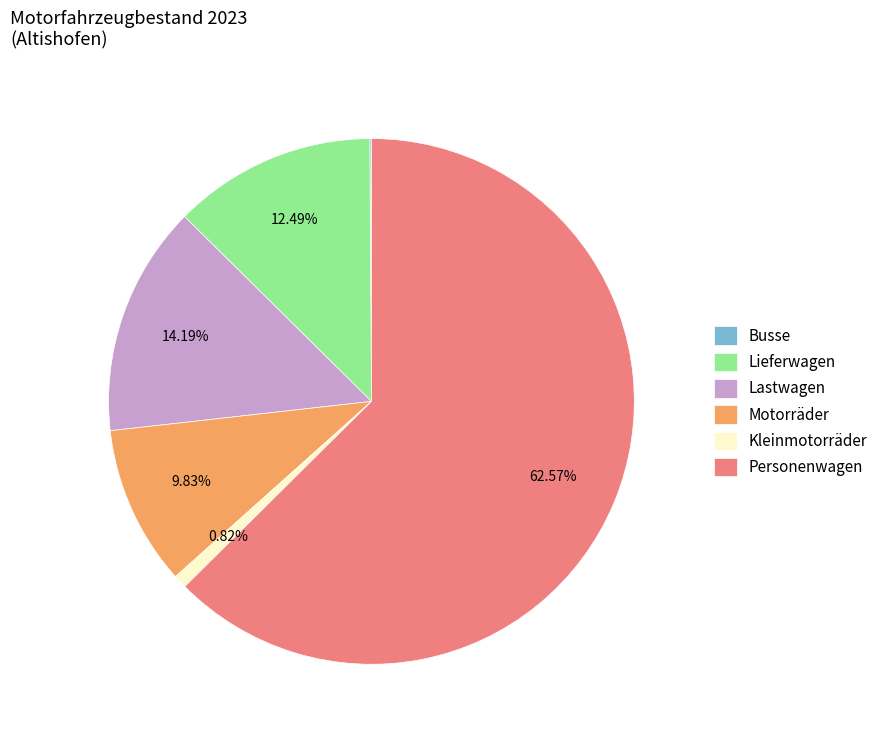

To the nearest percent, what is the average slice percentage?

17%